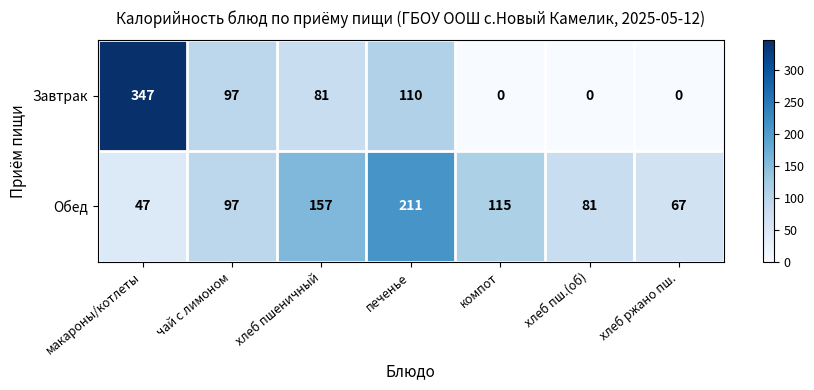

Is it true that Обед equals 81 at хлеб пш.(об)?

True